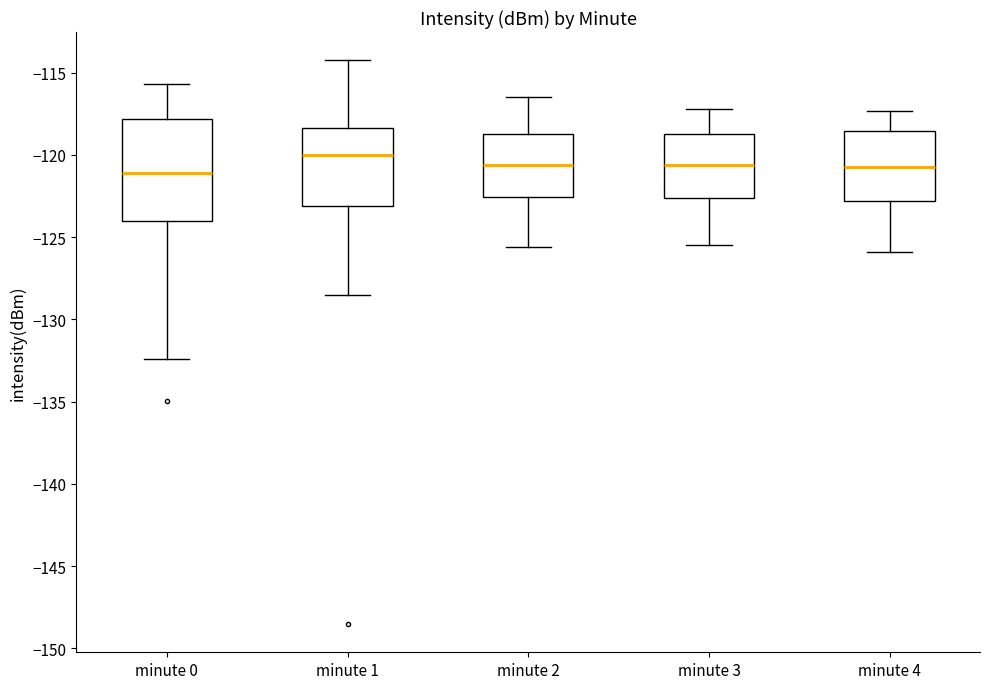

Comparing the boxes themselves (not the whiskers), which one is the tallest?

minute 0